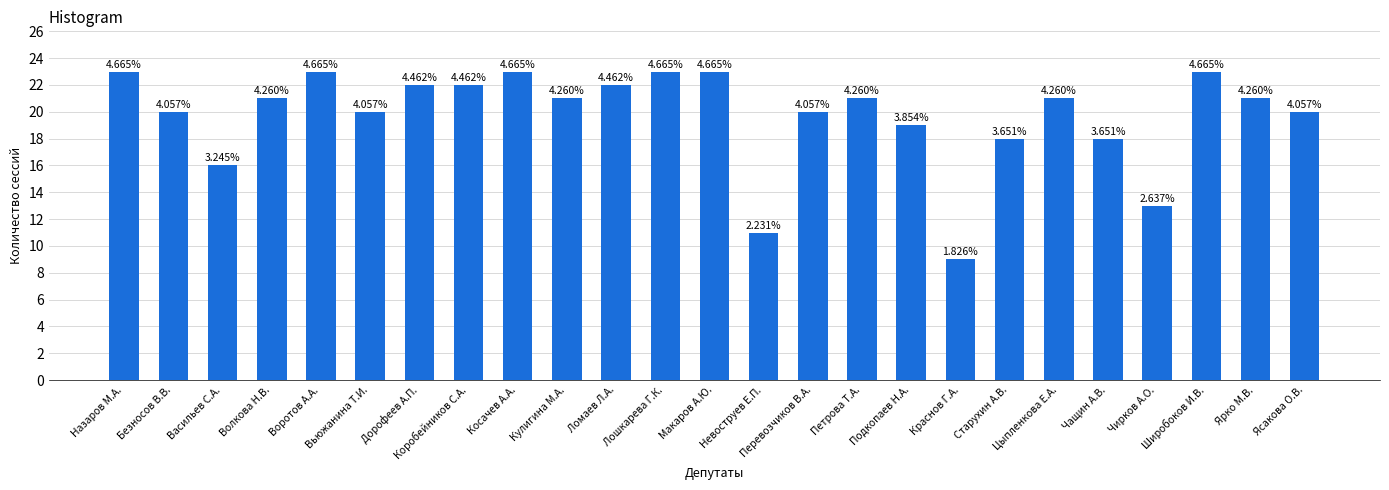

The value at Подкопаев Н.А. is 19. True or false?

True